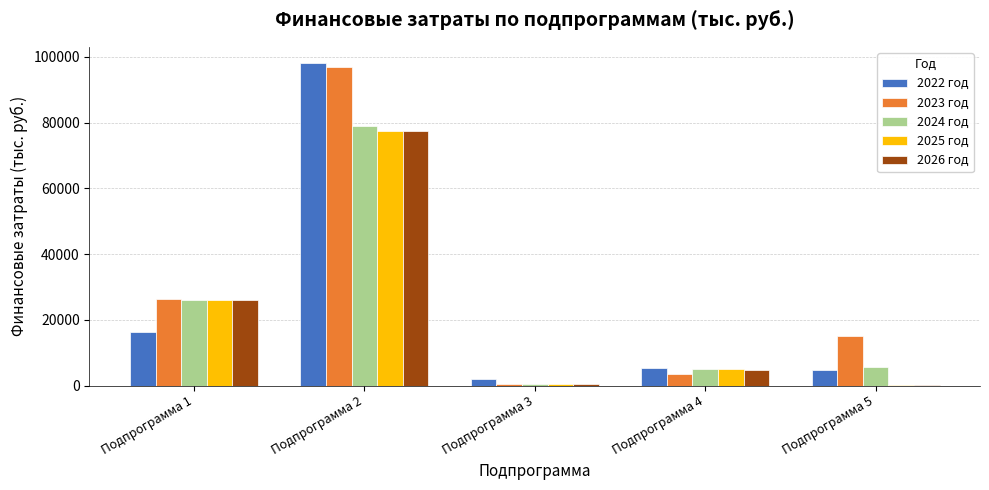

Which series has the largest total across all categories?

2023 год